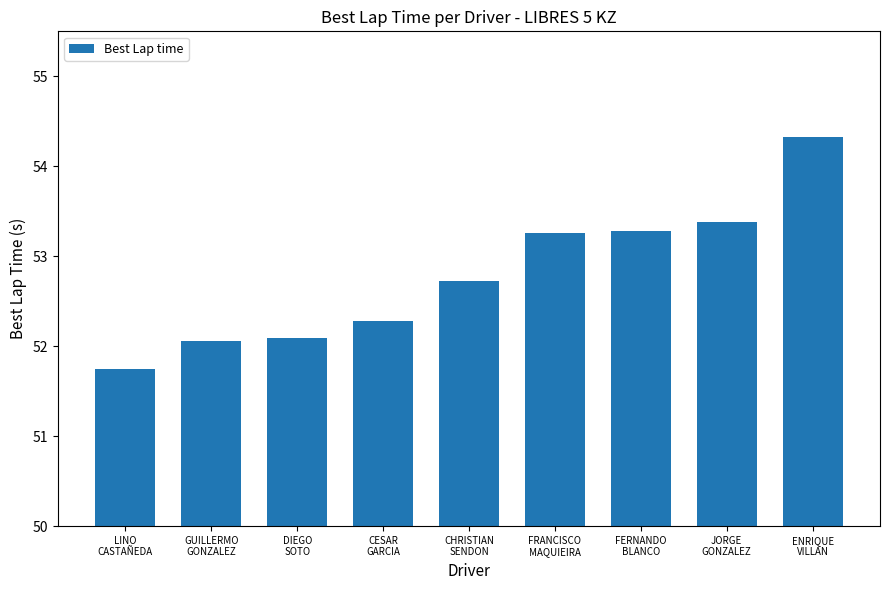

Is it true that the value at DIEGO
SOTO is 52.1?

True